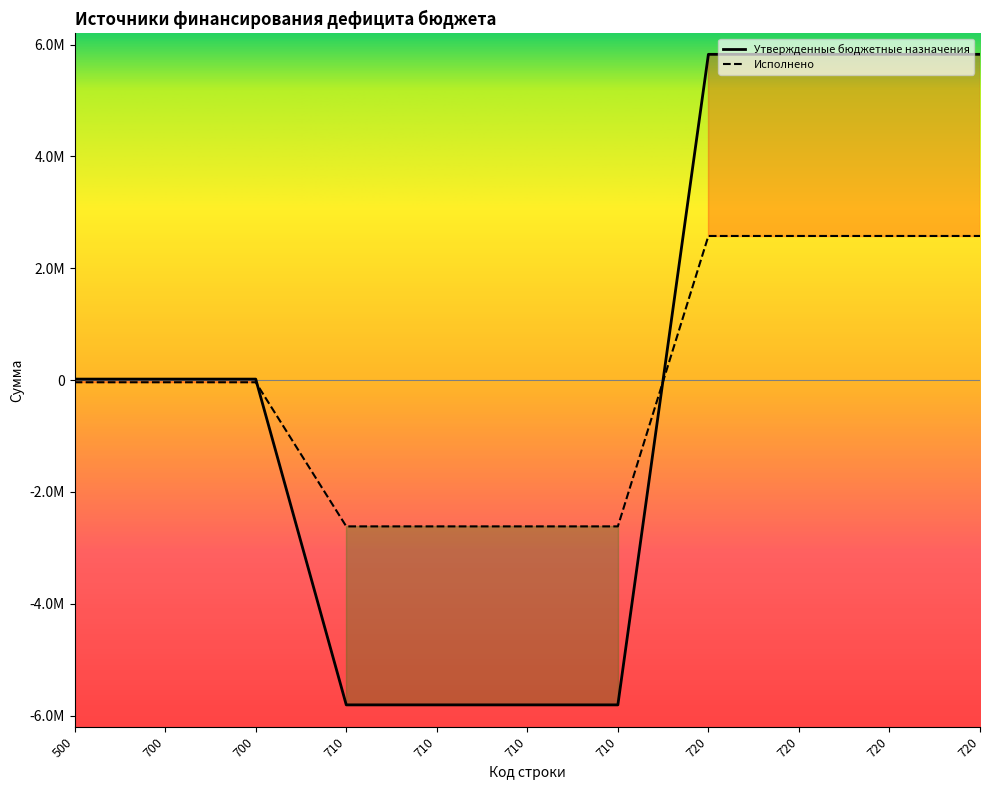

What value does the Утвержденные бюджетные назначения series have at 720?

5827154.4